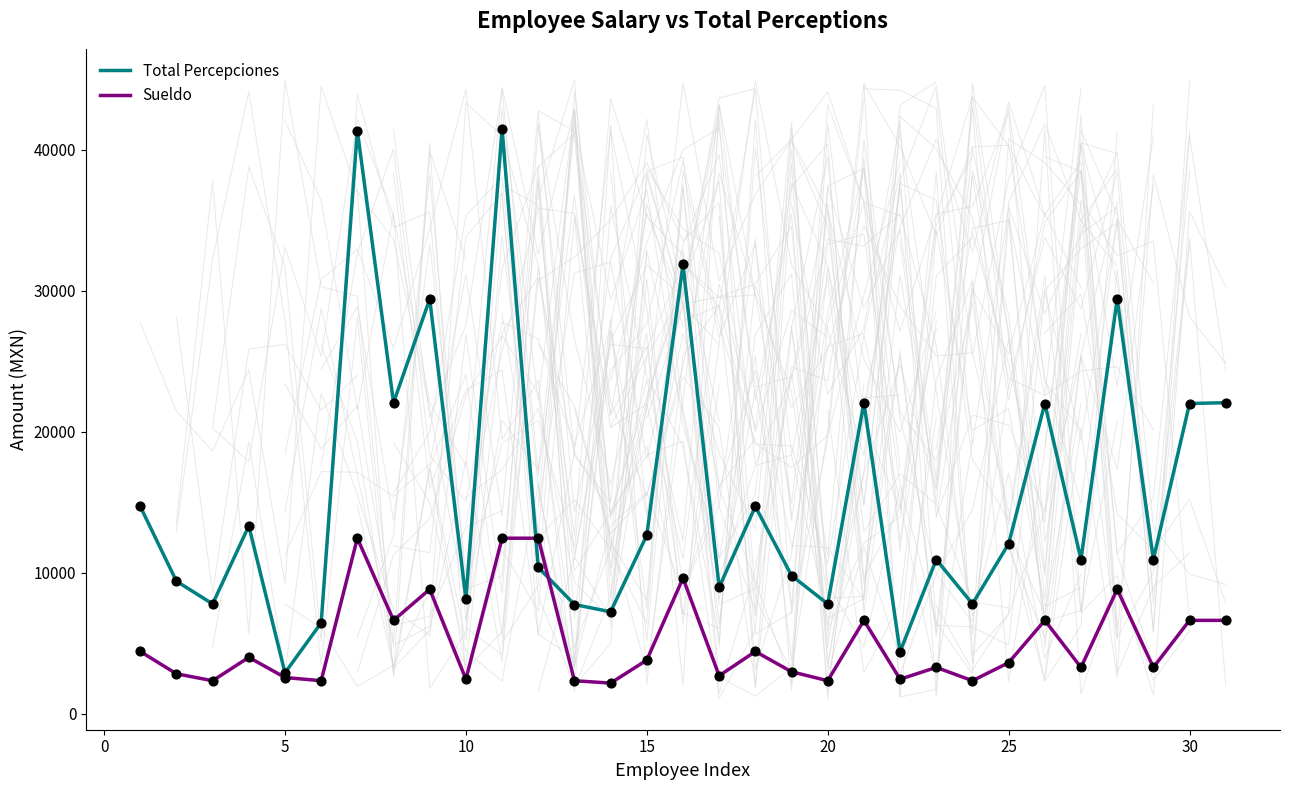

Which series has the largest total across all categories?

Total Percepciones